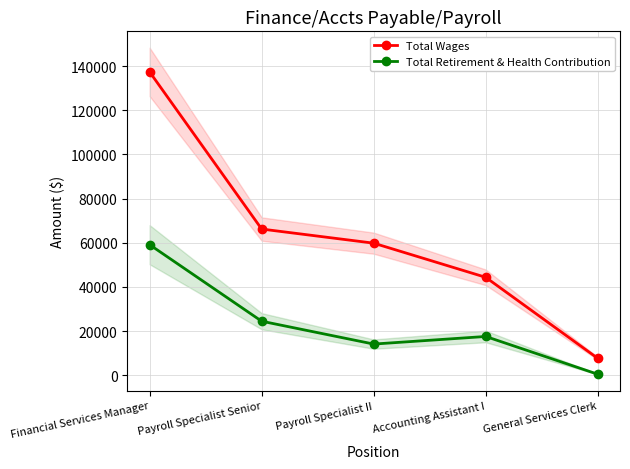

What position from the right is Payroll Specialist Senior?

4